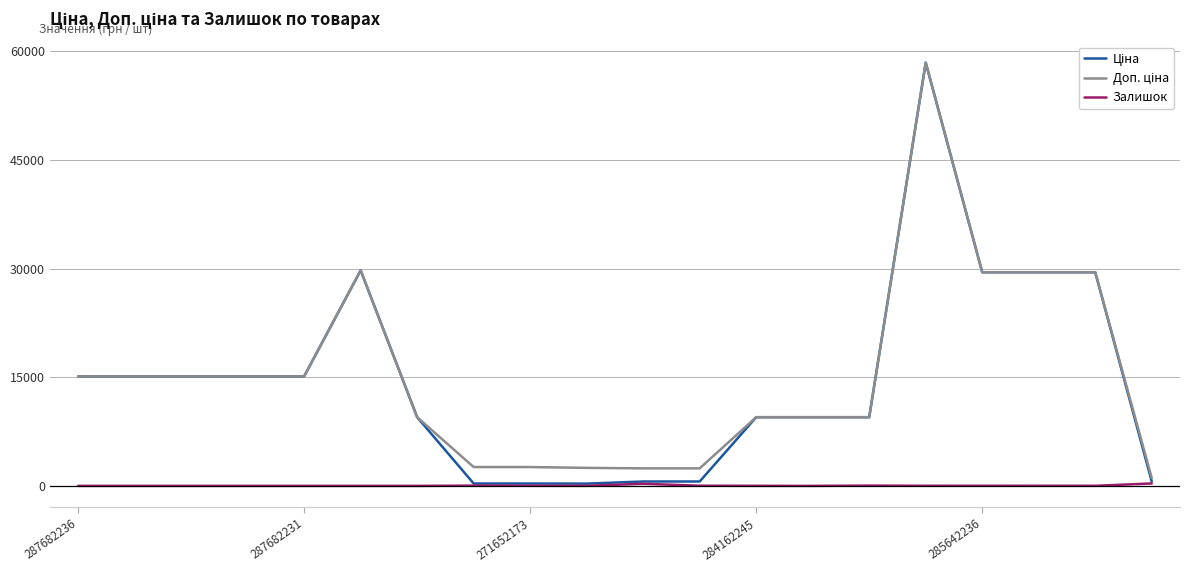

What is the greatest value displayed?

58426.5